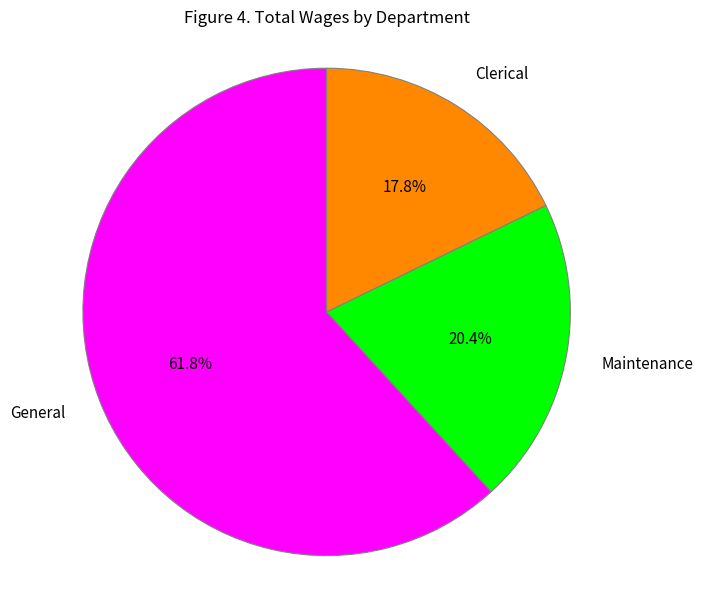

Is there a majority slice in this chart?

Yes